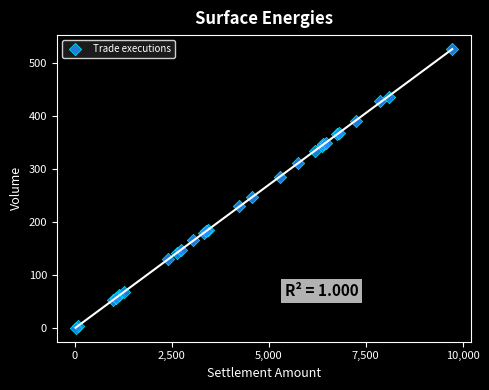

What Y value in the scatter plot is closest to 264?

248